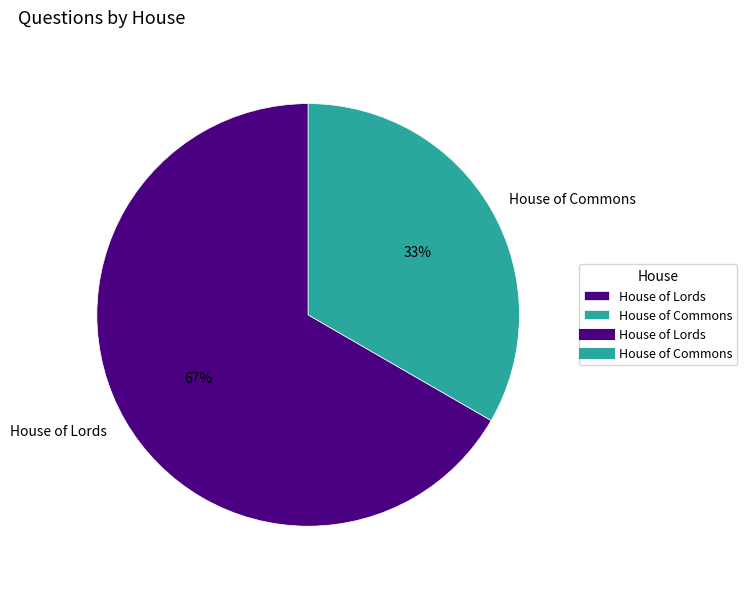

What is the majority slice?

House of Lords